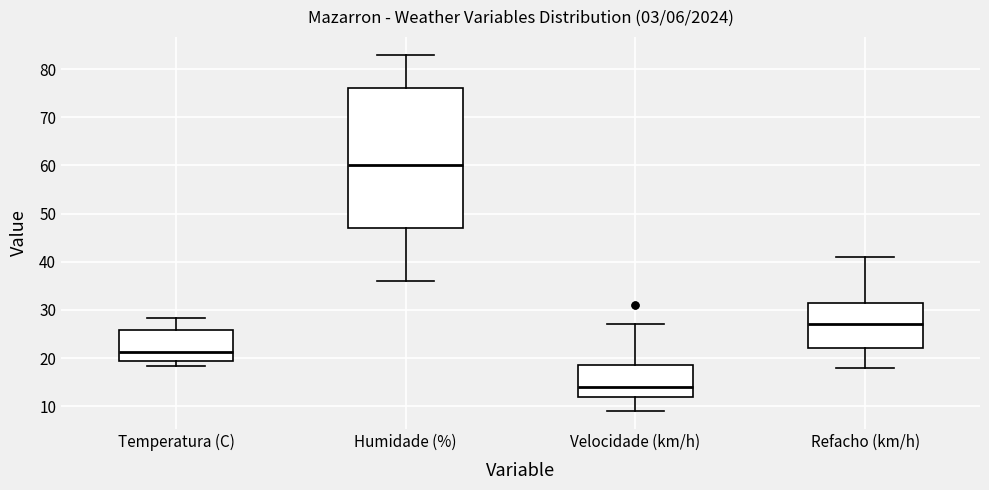

Reading left to right, read every box against the y-axis: the position of its median line, the range the box covers, and the ends of its whiskers. The values are not printed on the chart, so give them approximately, as read against the axis.

Temperatura (C): median 21, box 19 to 26, whiskers 18 to 28
Humidade (%): median 60, box 47 to 76, whiskers 36 to 83
Velocidade (km/h): median 14, box 12 to 19, whiskers 9 to 27
Refacho (km/h): median 27, box 22 to 32, whiskers 18 to 41